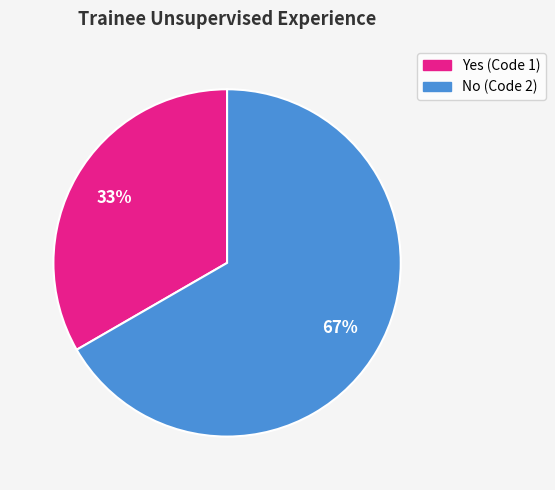

Does any single category account for the majority?

Yes